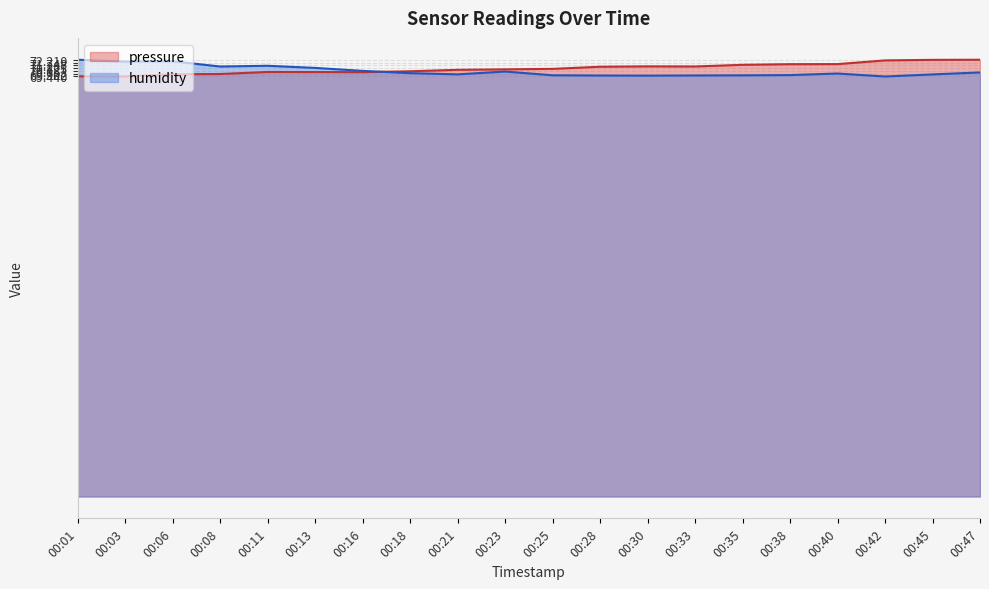

What are all the series names shown in the legend?

pressure, humidity